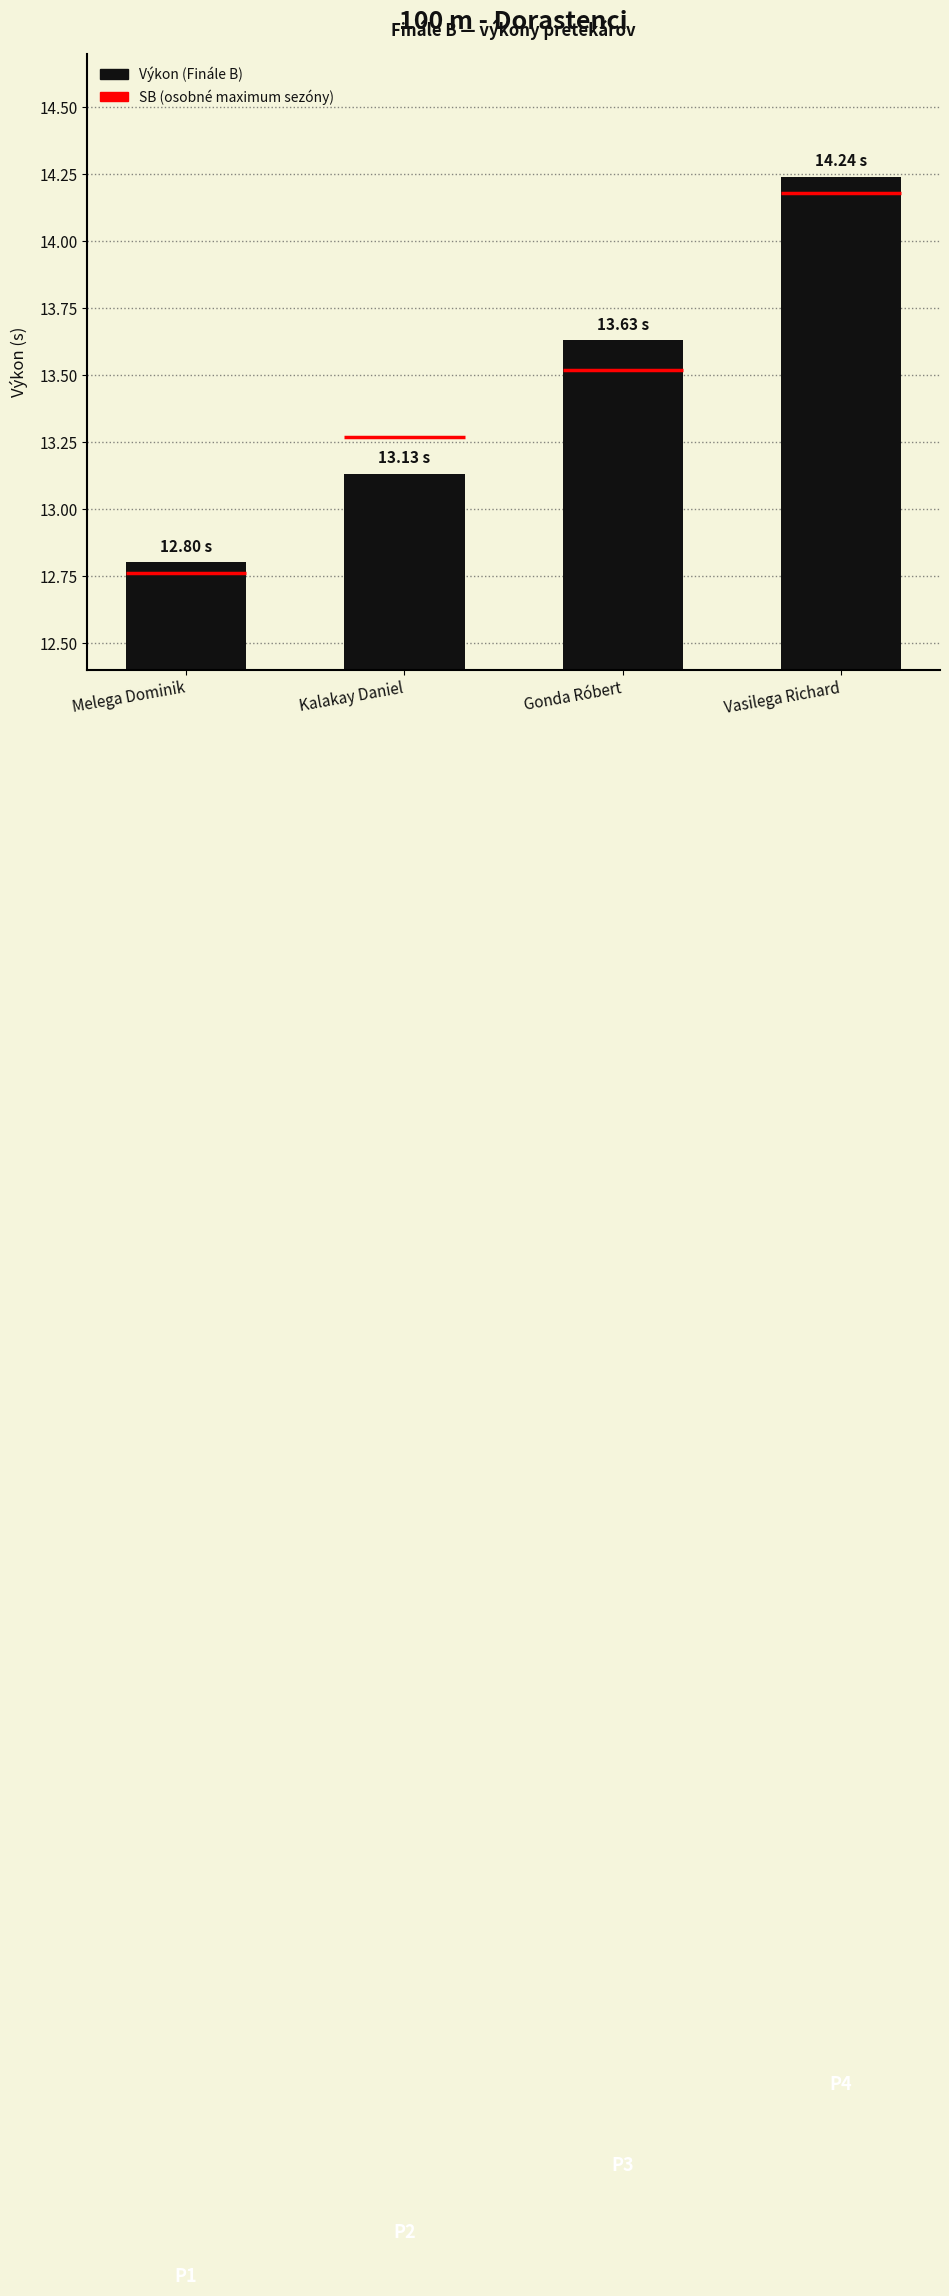

What is the smallest value displayed?

12.8